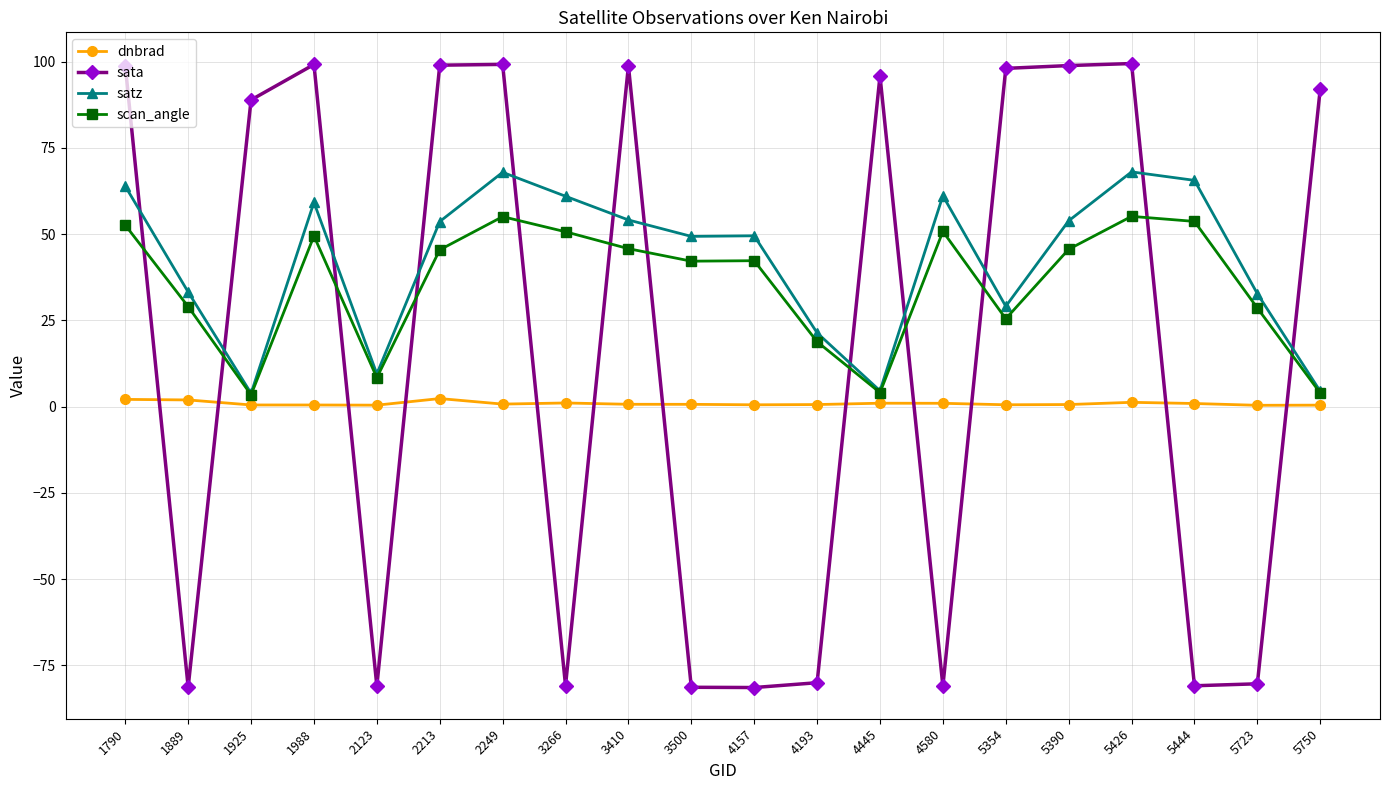

What are all the series names shown in the legend?

dnbrad, sata, satz, scan_angle